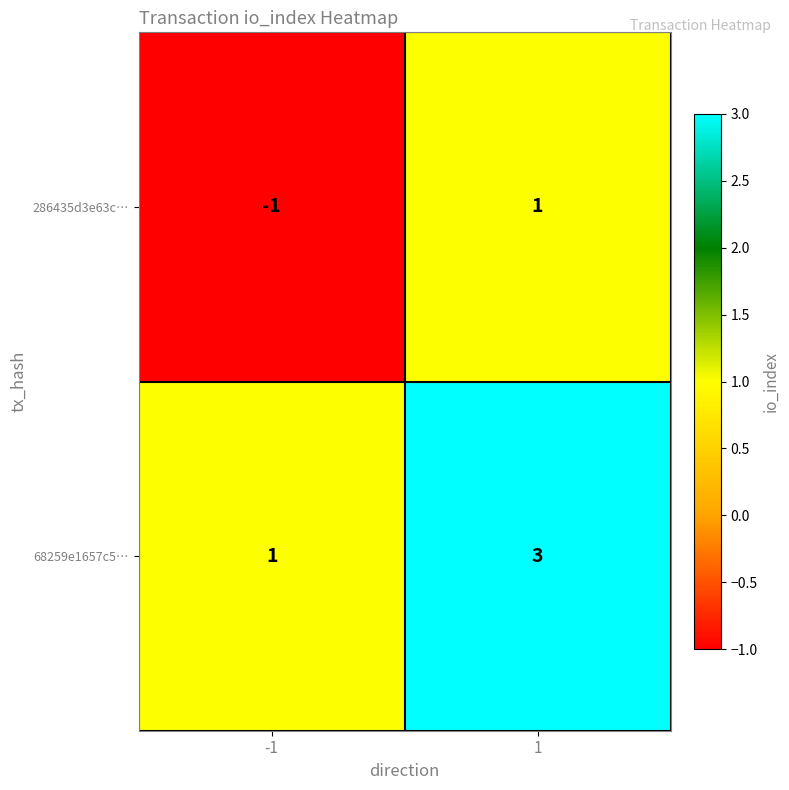

Reading right to left, list all the values displayed in this chart.

286435d3e63c…: 1=1	-1=-1
68259e1657c5…: 1=3	-1=1